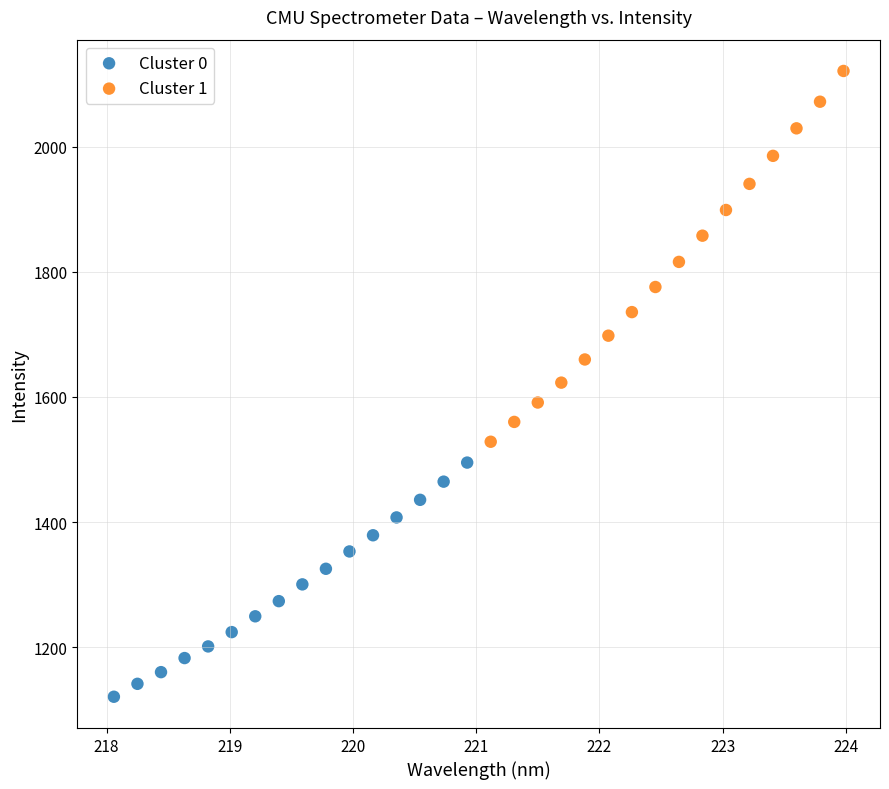

Which series reaches the minimum Y coordinate?

Cluster 0